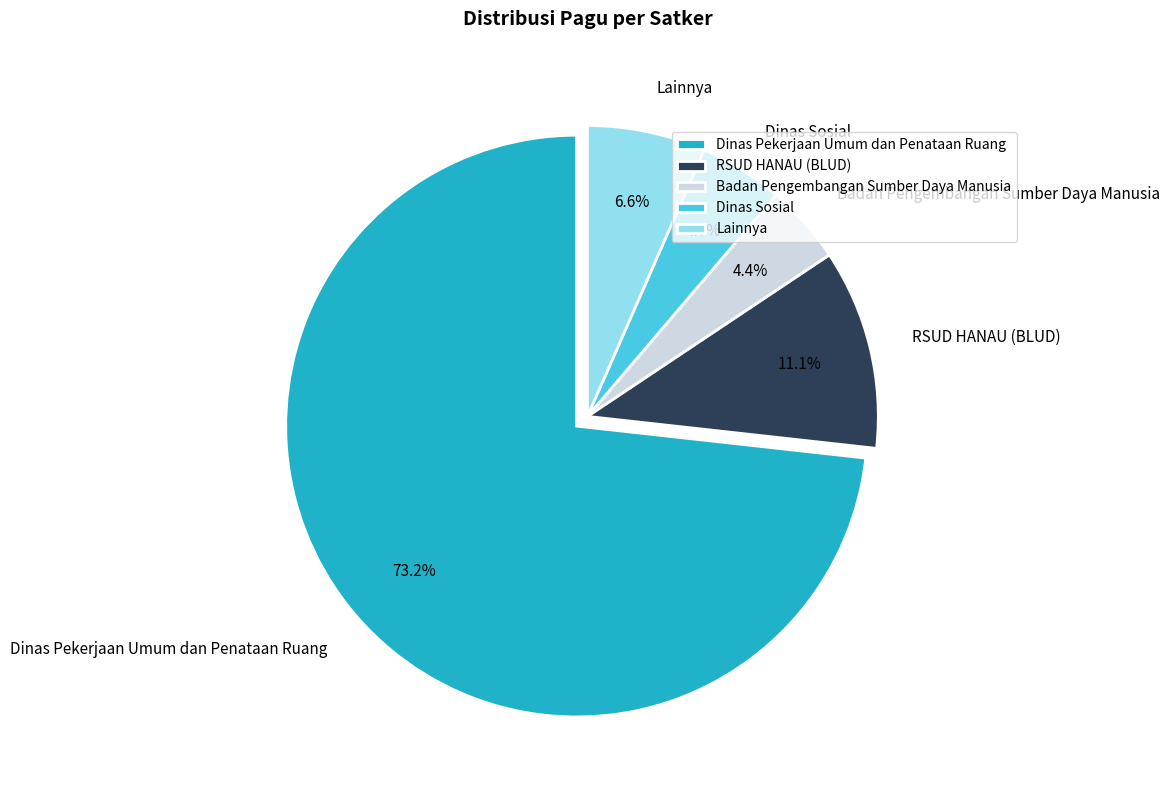

Which slice is the largest?

Dinas Pekerjaan Umum dan Penataan Ruang